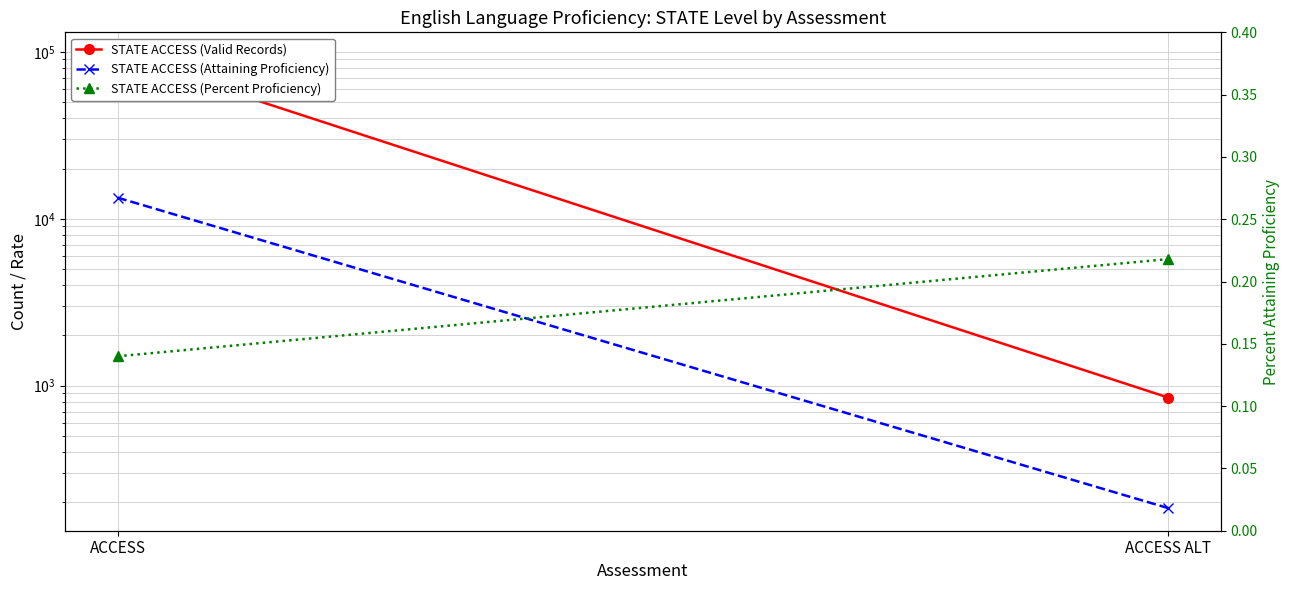

Read the STATE ACCESS (Attaining Proficiency) value at ACCESS ALT.

185.0